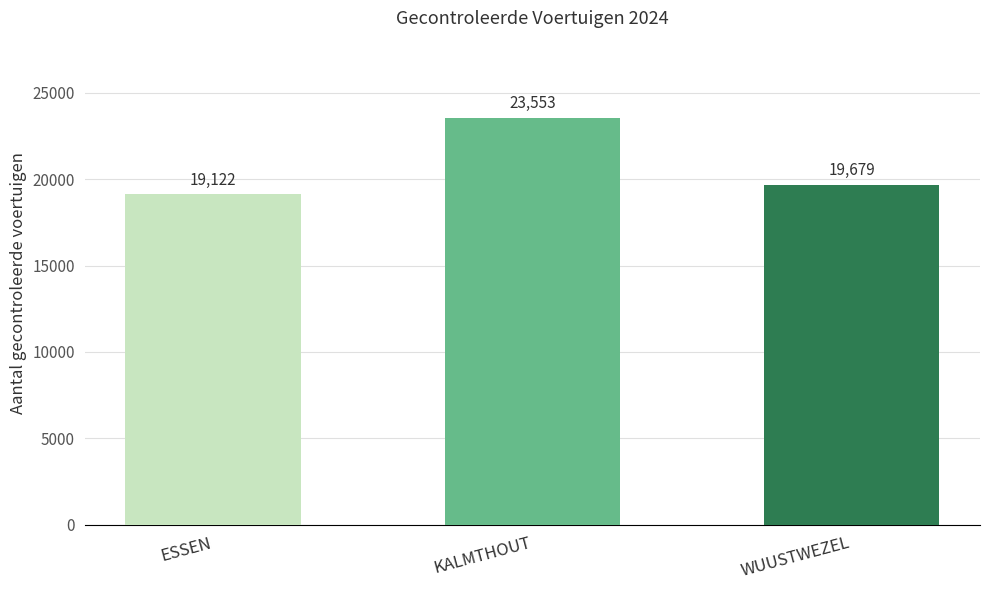

The chart shows a value of 19122 at ESSEN. True or false?

True